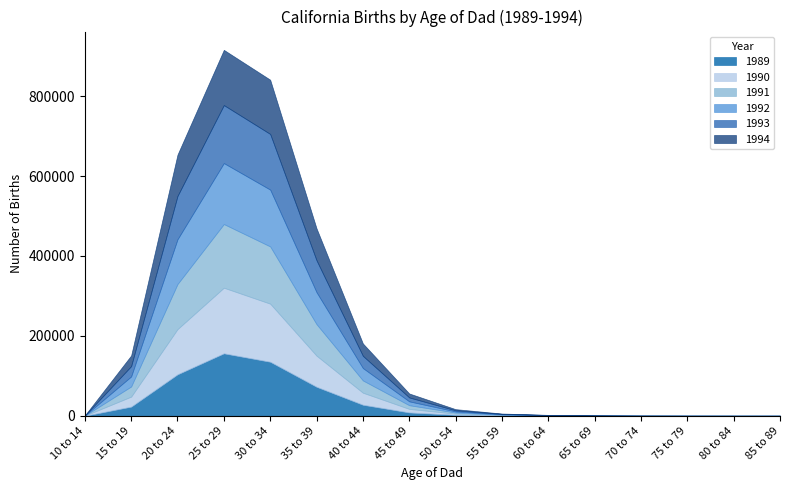

What is the difference between the 1989 values at 55 to 59 and 60 to 64?

523